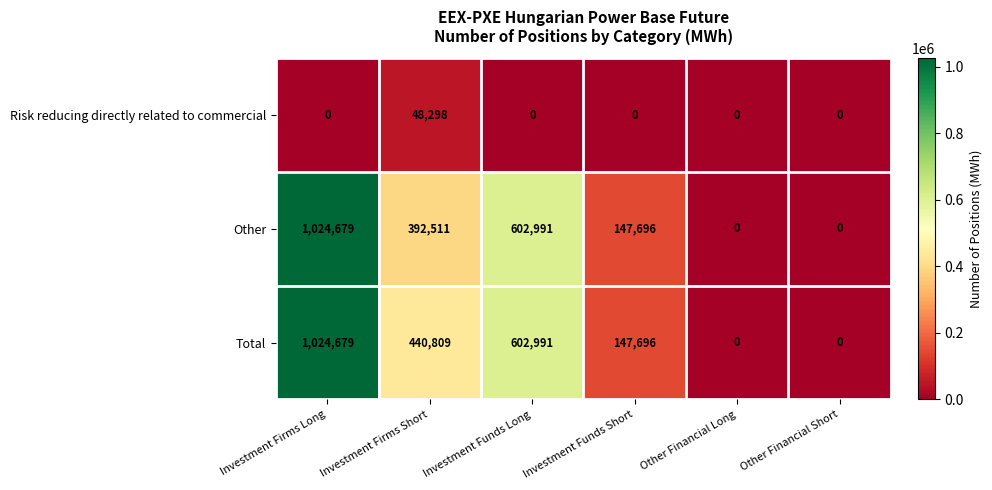

Which series has the largest total across all categories?

Total